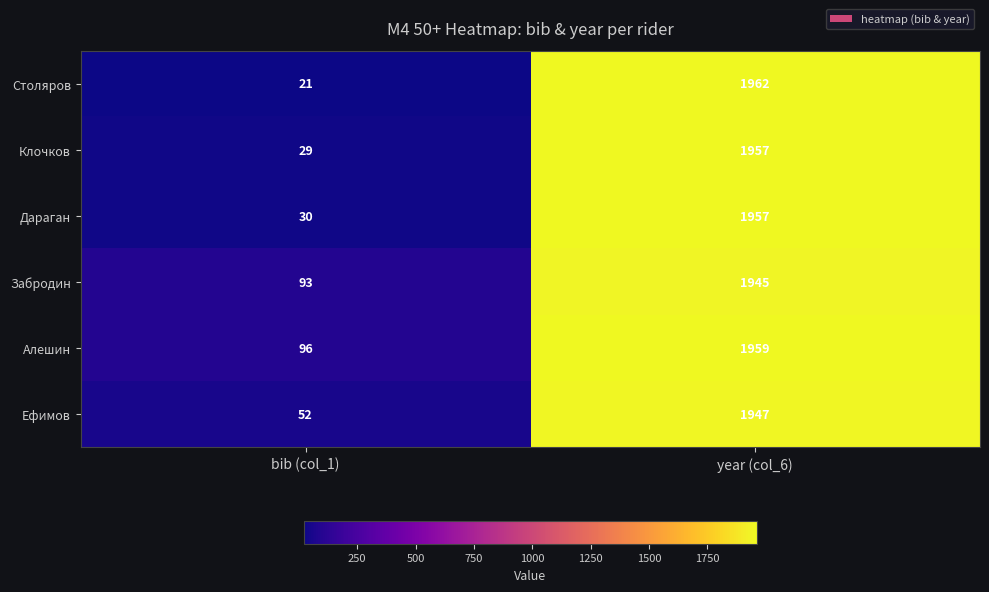

What is the average value of the Забродин series?

1019